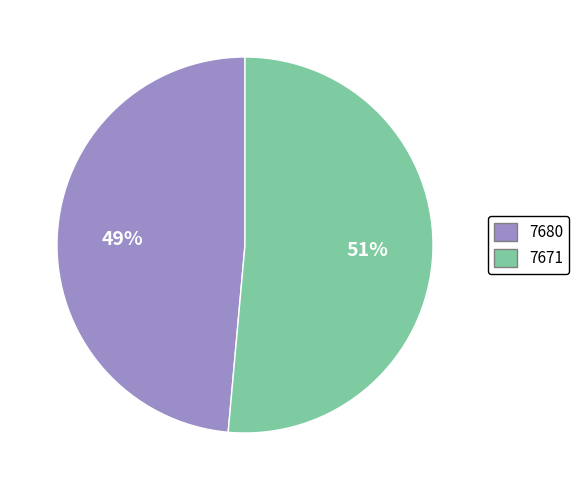

What is the largest slice in the pie chart?

7671